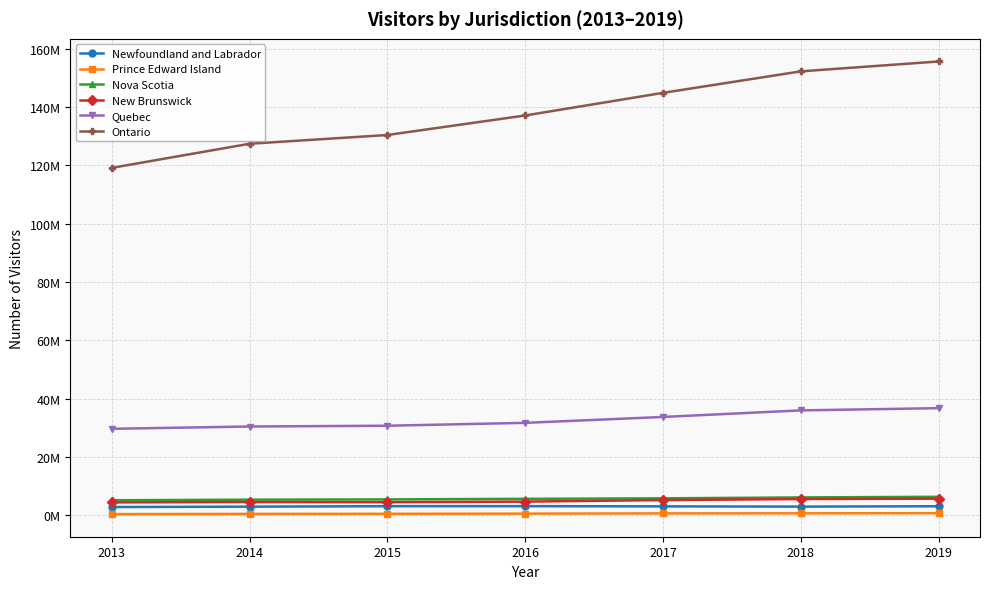

Between 2015 and 2013, which is larger?

2015